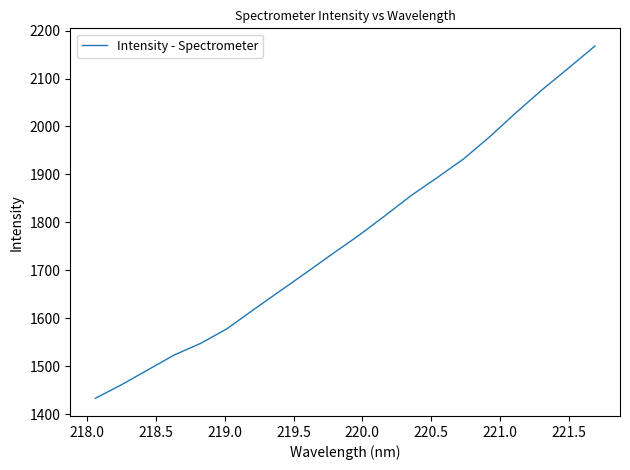

What is the sum of all values?

35377.4